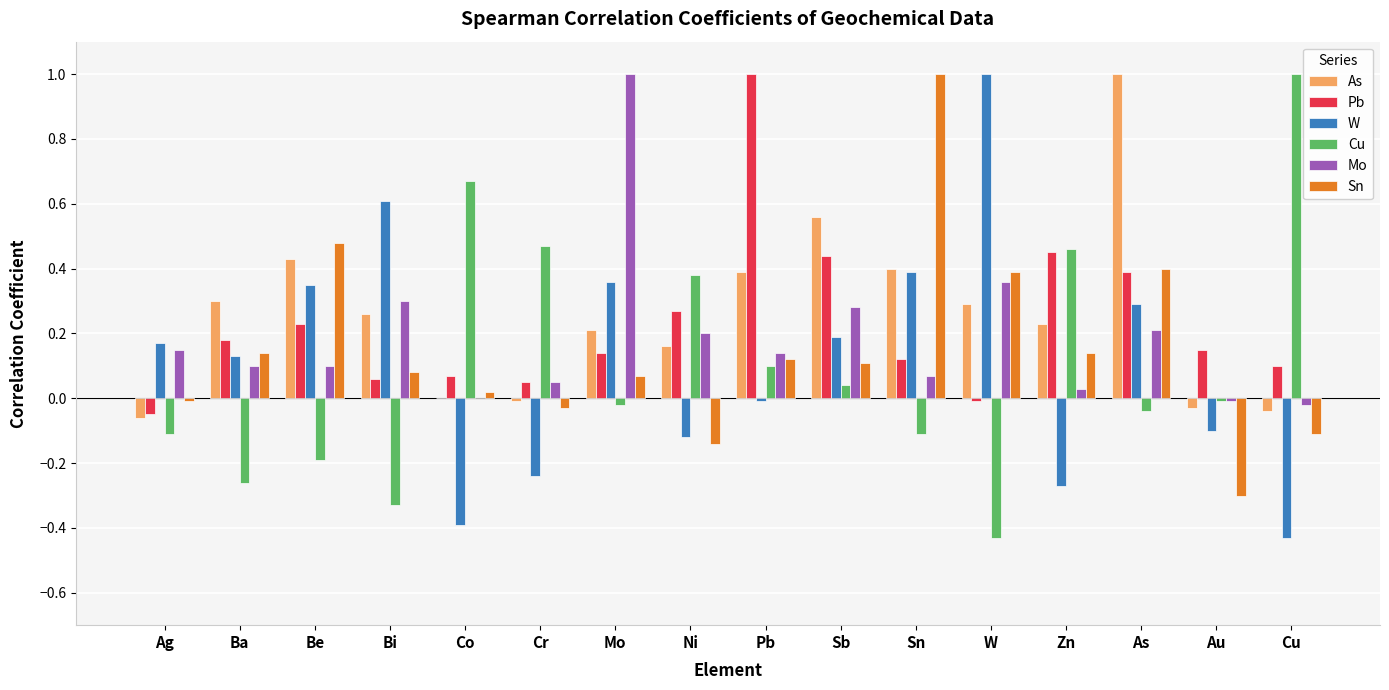

Is it true that Cu equals 0.1 at Sb?

False